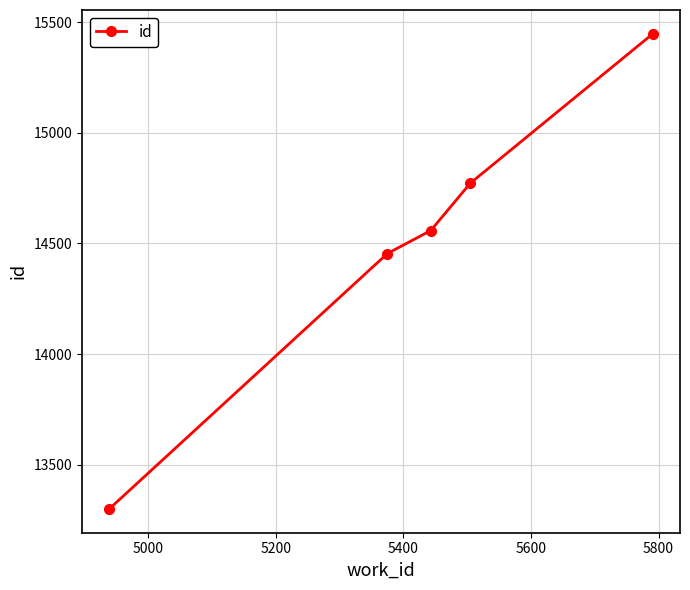

True or false: the data has more than 1 interior local peaks.

False